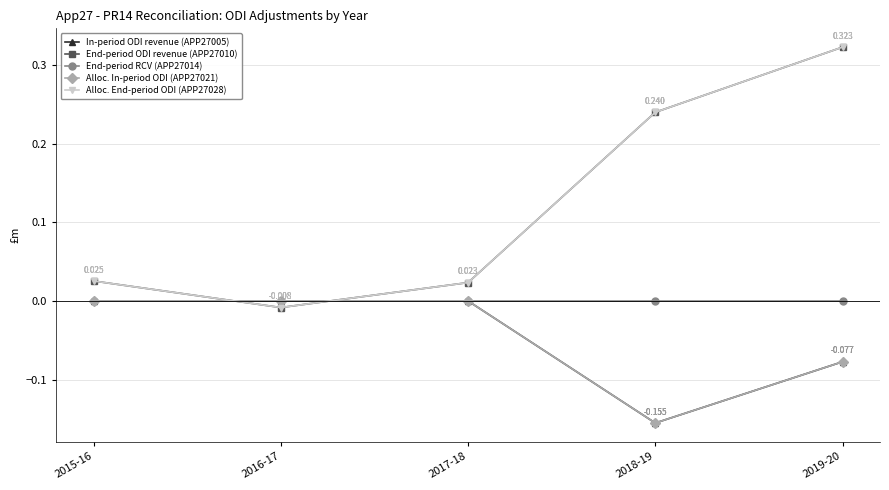

Is this an area chart (filled region under the line)?

No